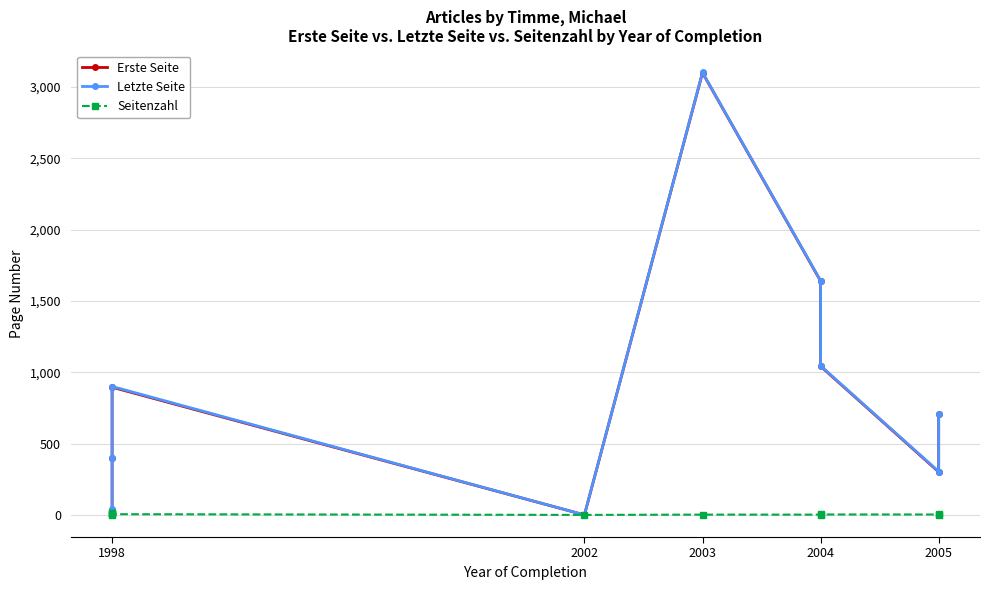

How many positive values does the Erste Seite series have?

8